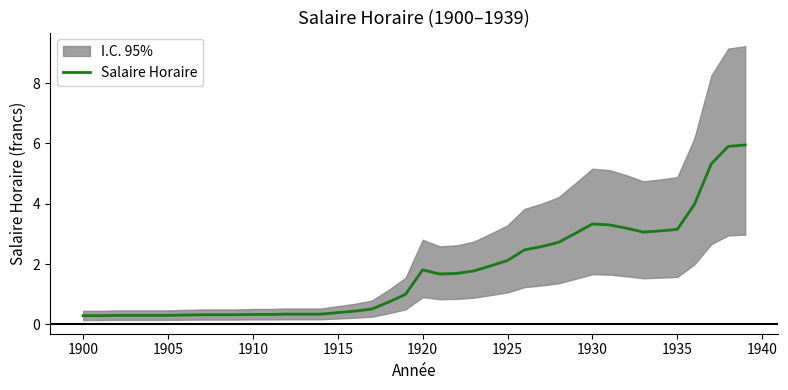

The Salaire Horaire series shows 4.7 at 1930. True or false?

False